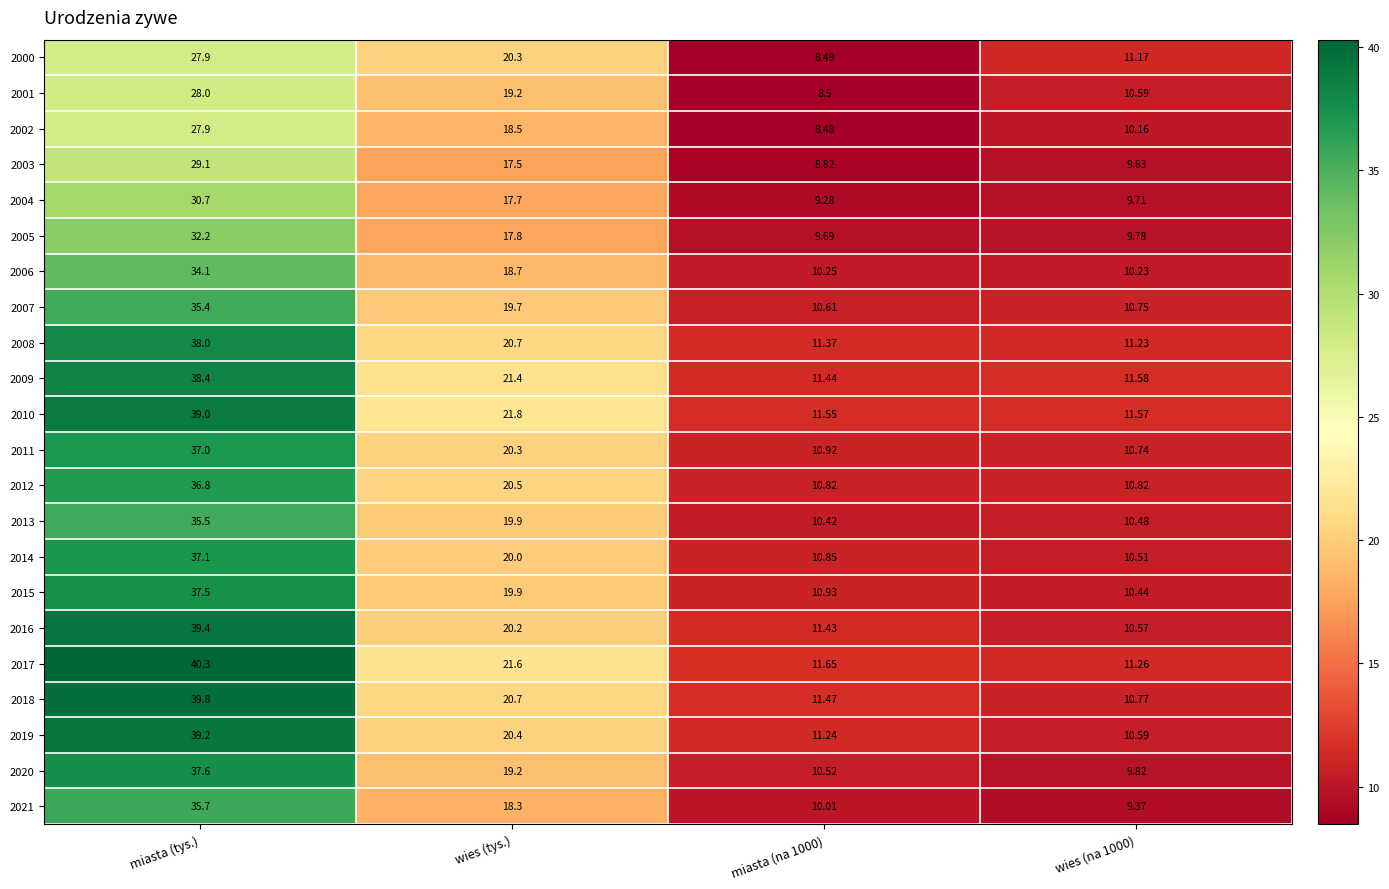

At which category is the sum across all series the highest?

miasta (tys.)